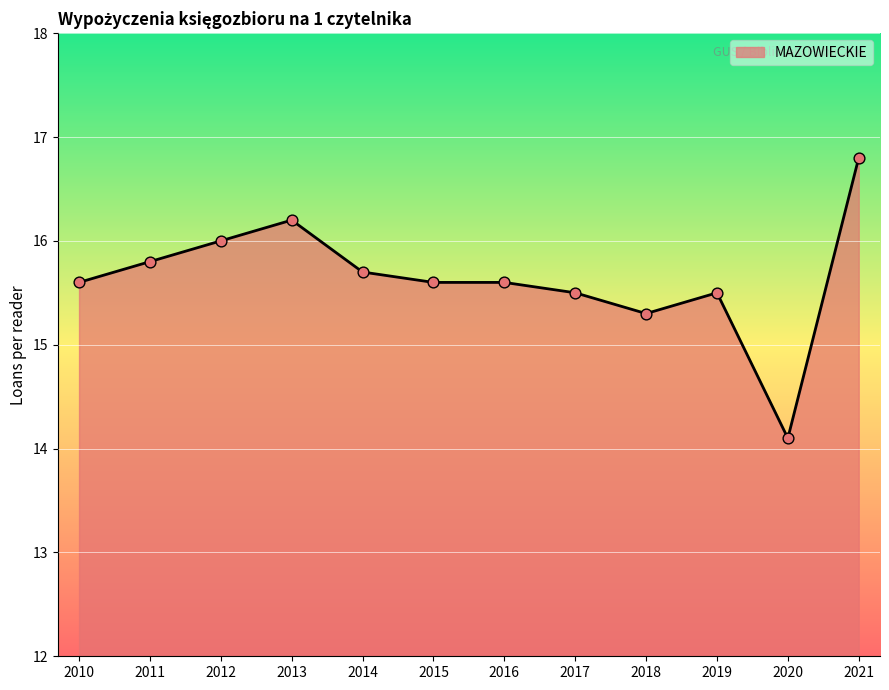

Approximately how many times larger is the value at 2016 compared to 2020?

1.1